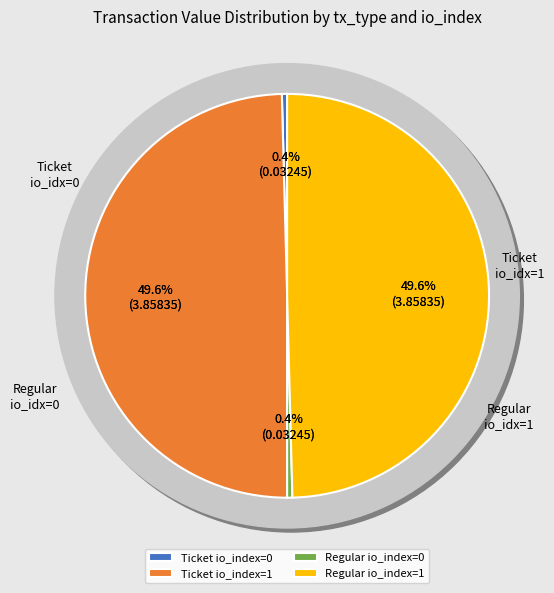

Which slice is the largest?

Ticket io_index=1